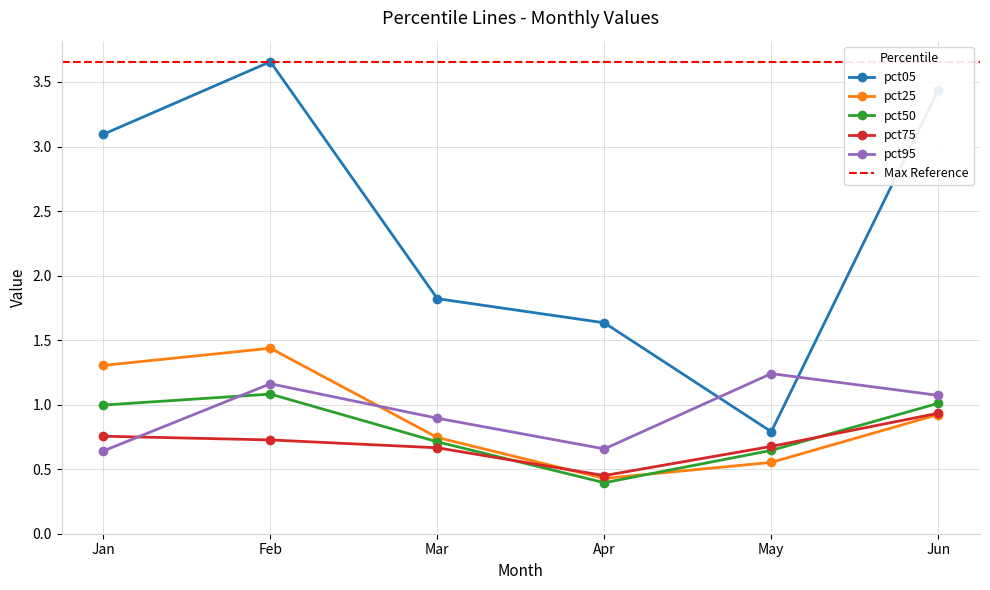

Where do pct50 and pct25 first cross each other?

Apr and May